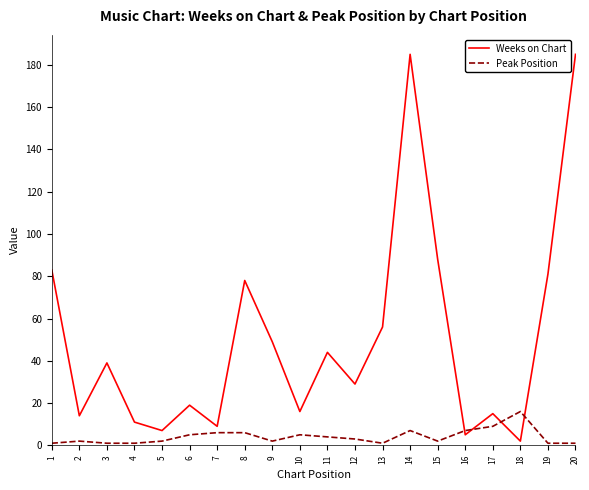

At which category is the sum across all series the highest?

14